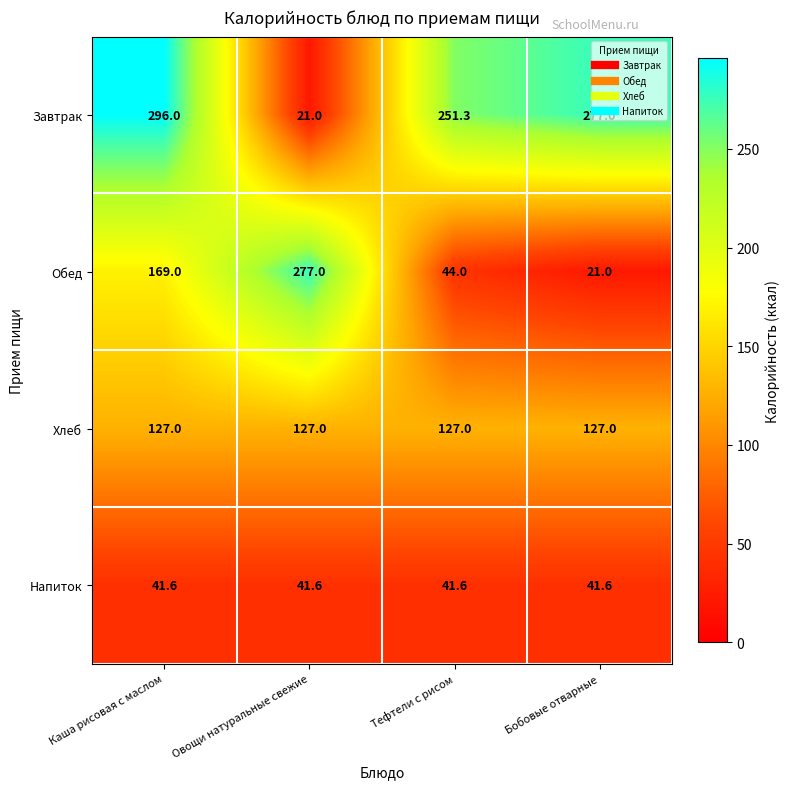

Which series changed the most between Овощи натуральные свежие and Тефтели с рисом?

Обед